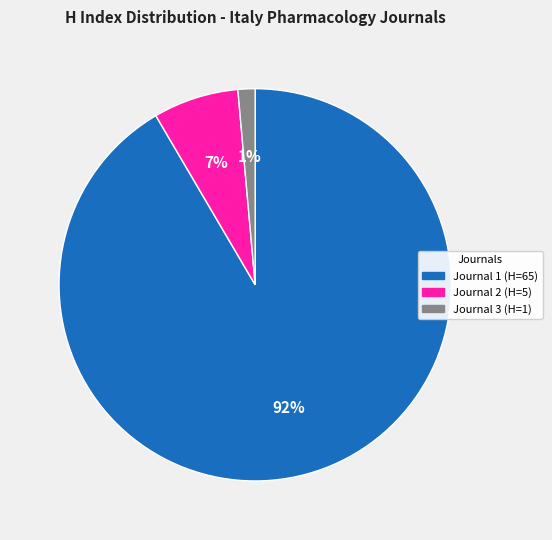

Does any single category account for the majority?

Yes